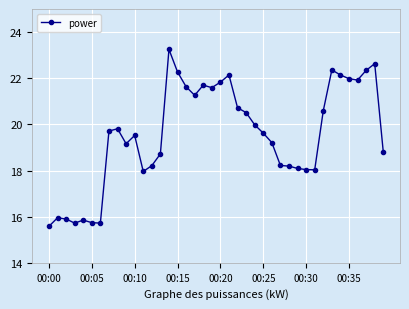

Count the number of values greater than 19.

24